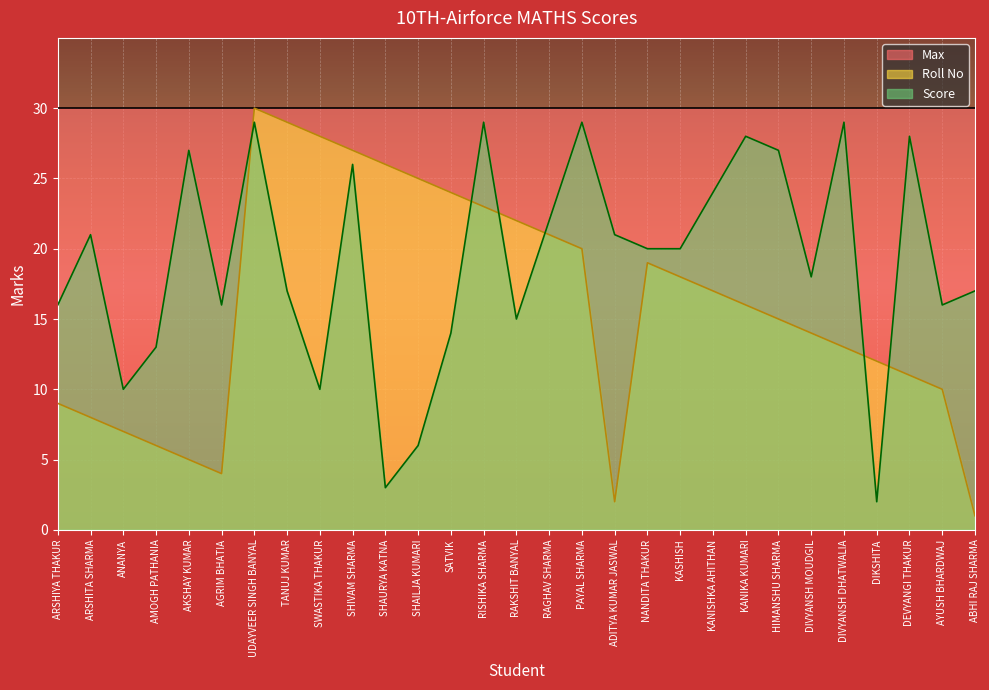

What is the difference between the highest and lowest values at SHAURYA KATNA?

27